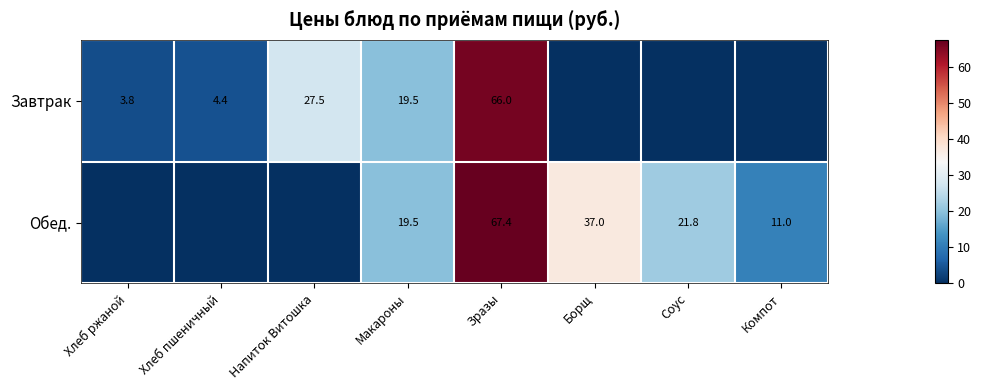

Which series has the widest spread of values?

Обед.